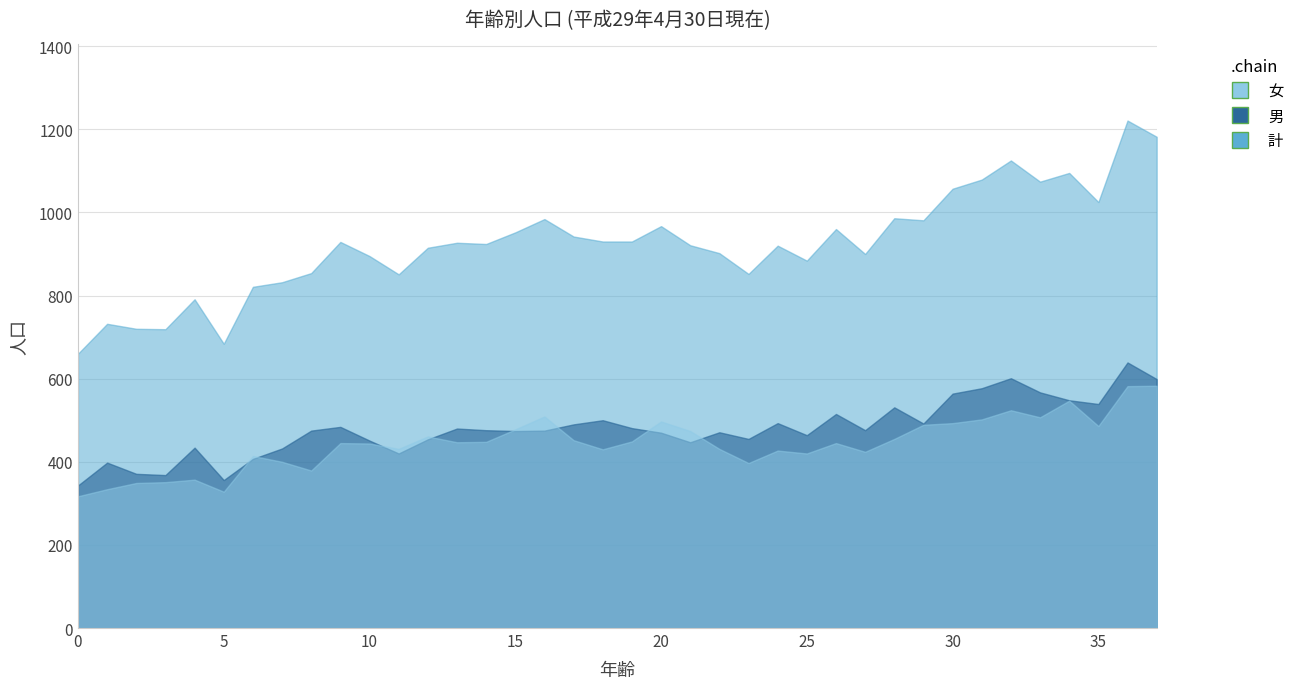

At which label does 計 reach its peak?

36